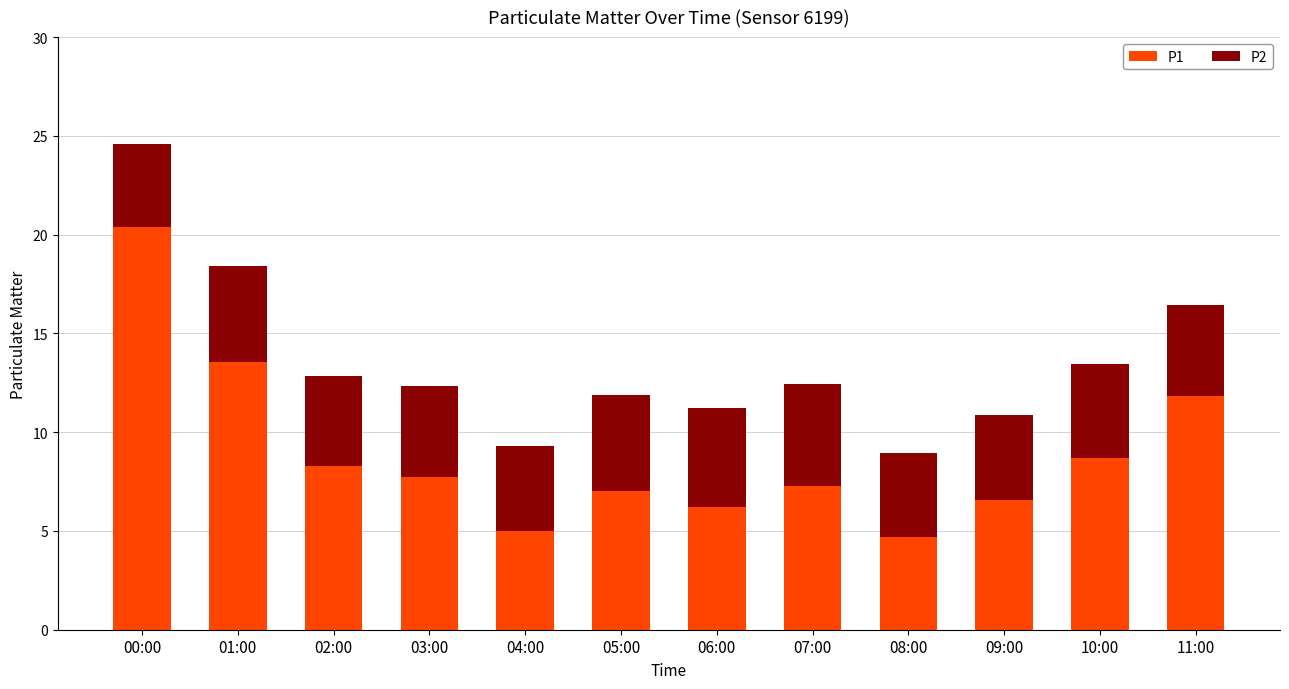

What are all the series names shown in the legend?

P1, P2